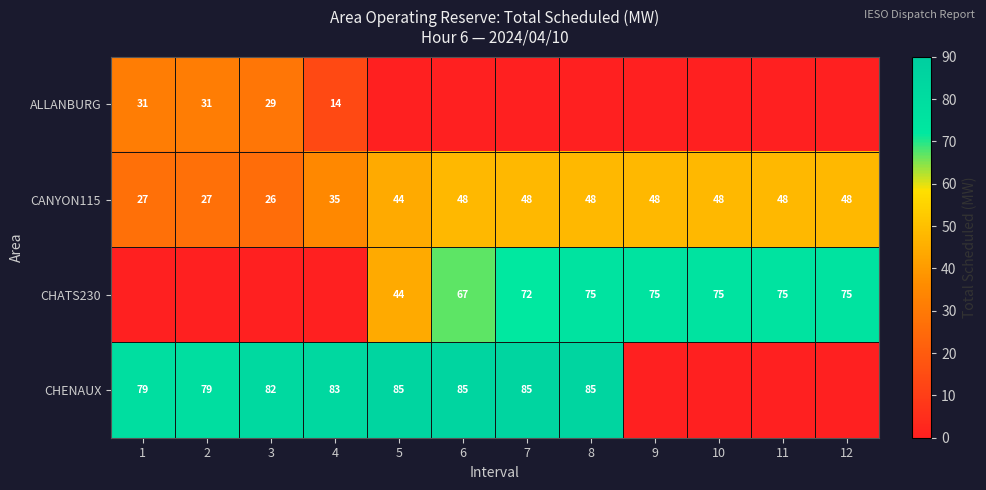

Which has a higher value, 5 or 1?

1